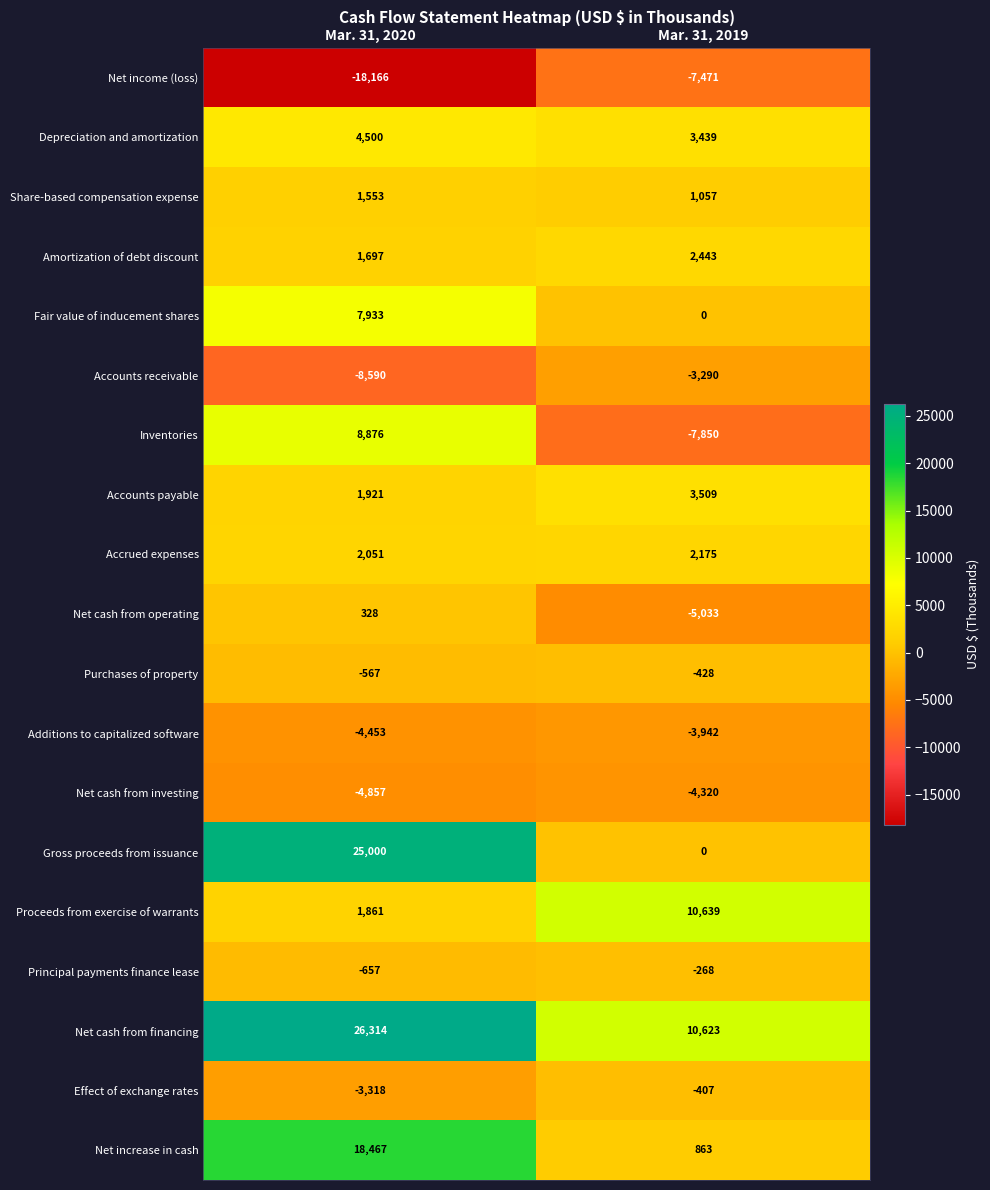

Which series has the largest total across all categories?

Net cash from financing